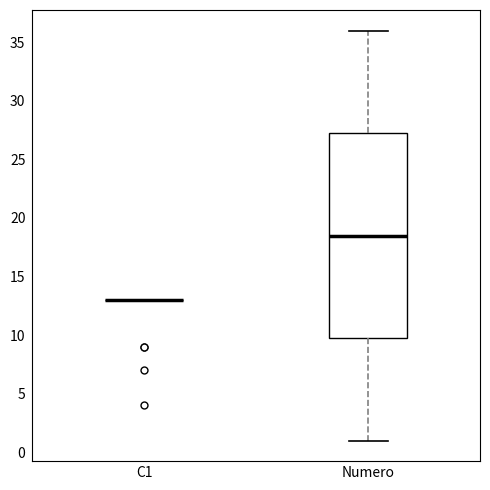

Reading left to right, read every box against the y-axis: the position of its median line, the range the box covers, and the ends of its whiskers. The values are not printed on the chart, so give them approximately, as read against the axis.

C1: box collapsed to a line at 13.0, whiskers 13.0 to 13.0
Numero: median 18.5, box 10.0 to 27.5, whiskers 1.0 to 36.0